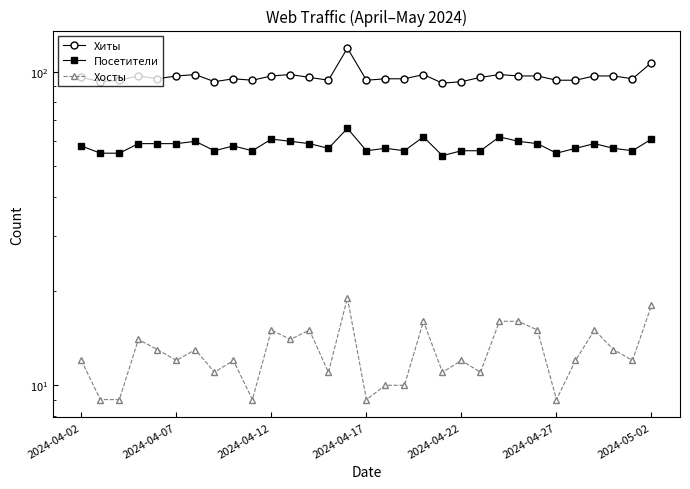

Which has a higher value, 14 or 19?

14